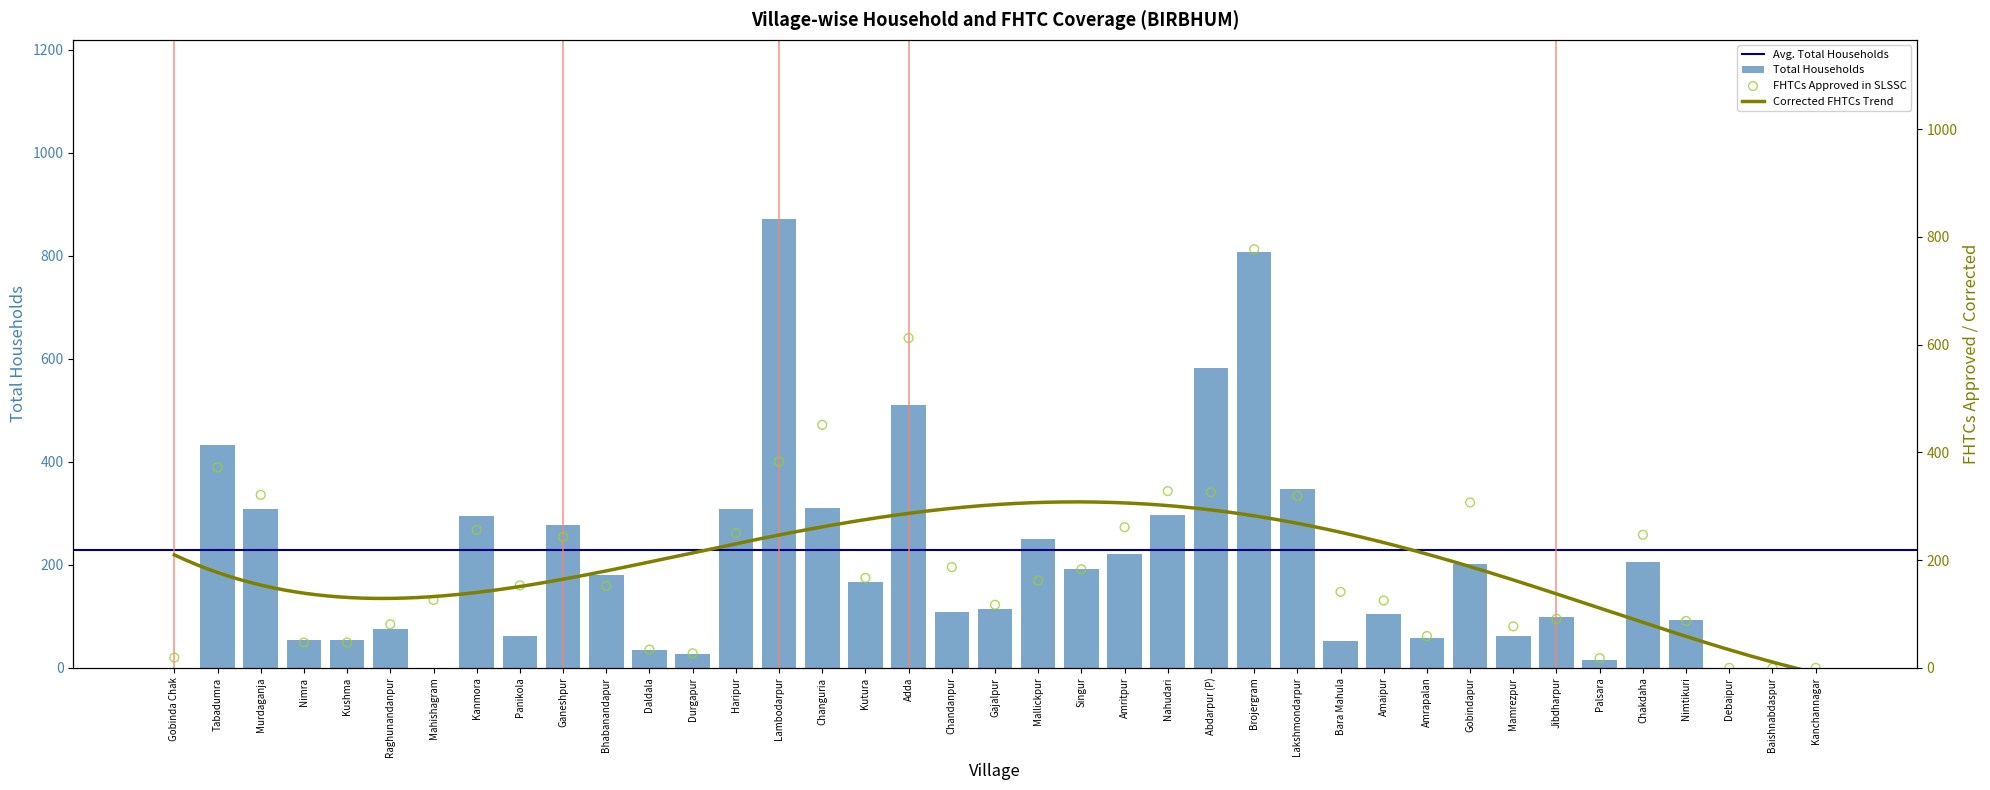

Is the value of Total Households at Baishnabdaspur greater than the value of FHTCs approved in SLSSC at Amaipur?

No